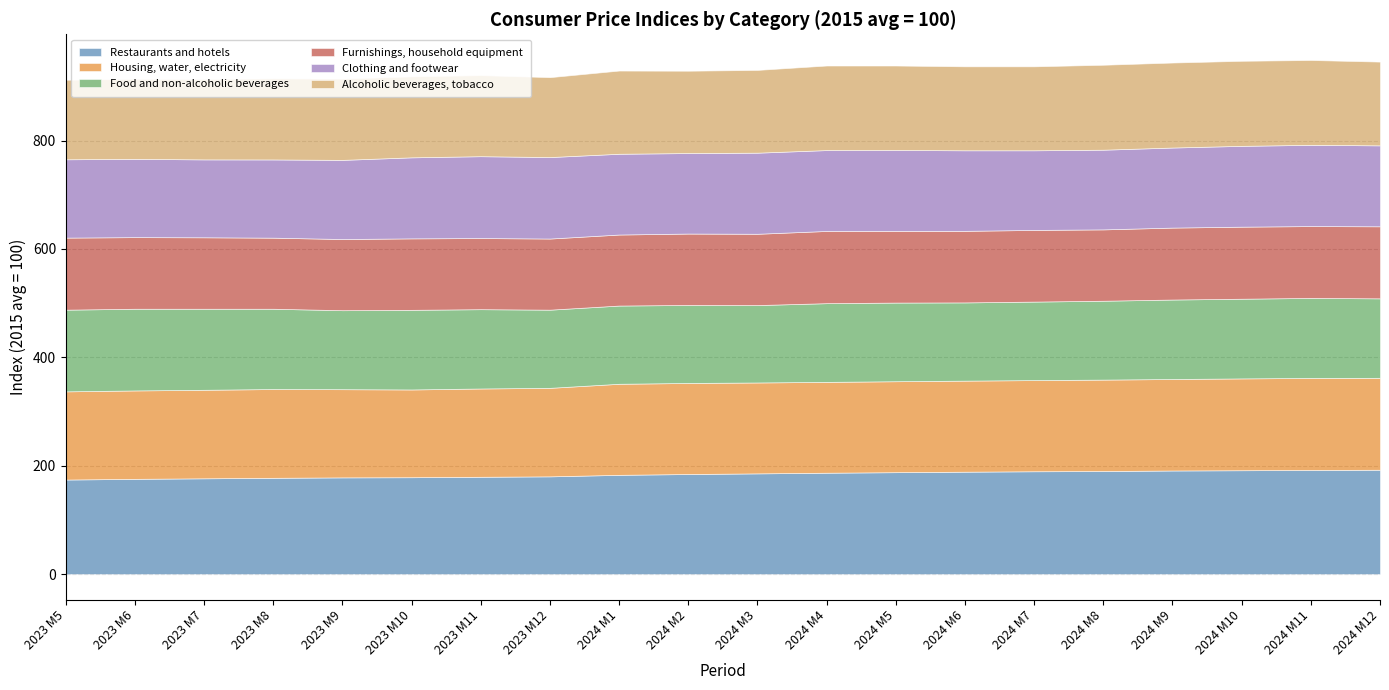

What is the lowest value of the Food and non-alcoholic beverages series?

142.9